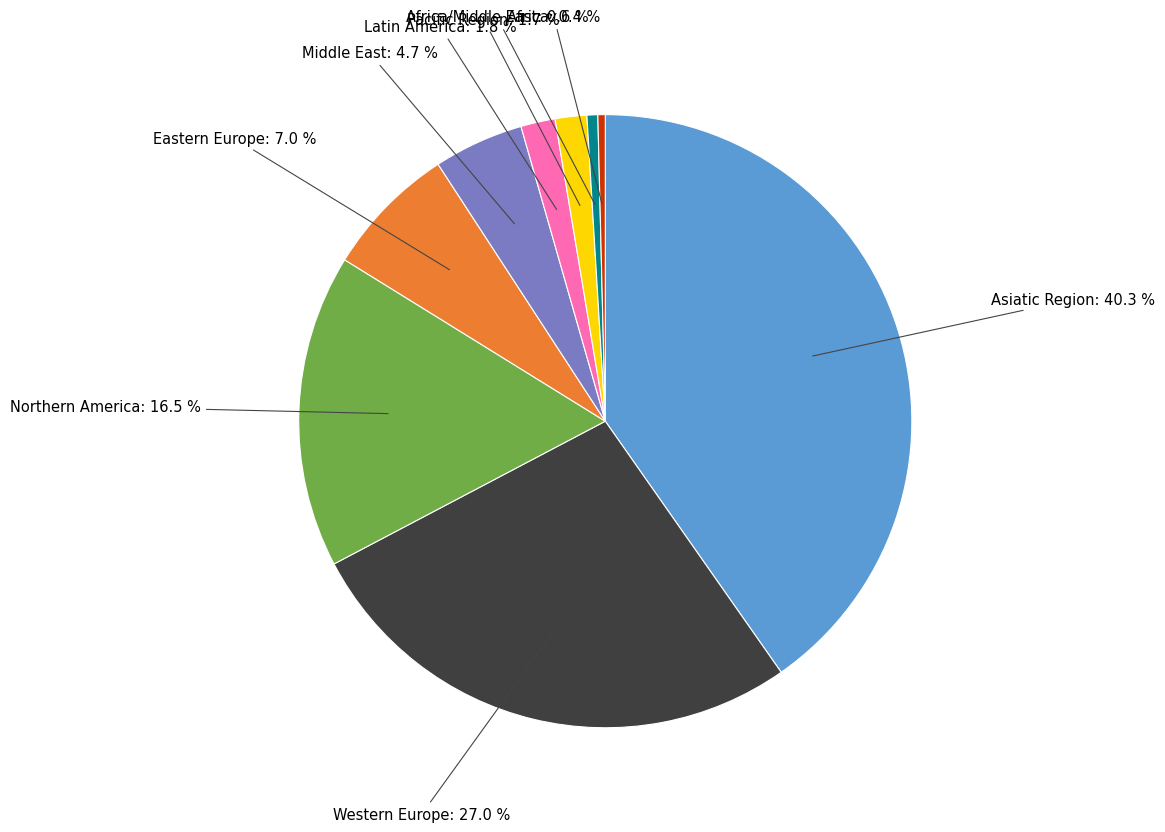

Which has a higher value, Eastern Europe or Asiatic Region?

Asiatic Region